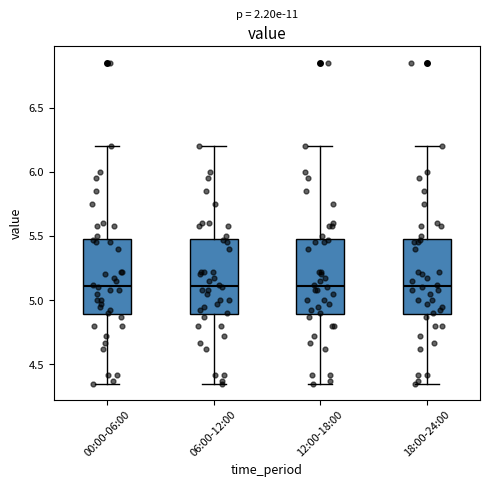

Reading left to right, read every box against the y-axis: the position of its median line, the range the box covers, and the ends of its whiskers. The values are not printed on the chart, so give them approximately, as read against the axis.

00:00-06:00: median 5.10, box 4.90 to 5.50, whiskers 4.35 to 6.20
06:00-12:00: median 5.10, box 4.90 to 5.50, whiskers 4.35 to 6.20
12:00-18:00: median 5.10, box 4.90 to 5.50, whiskers 4.35 to 6.20
18:00-24:00: median 5.10, box 4.90 to 5.50, whiskers 4.35 to 6.20